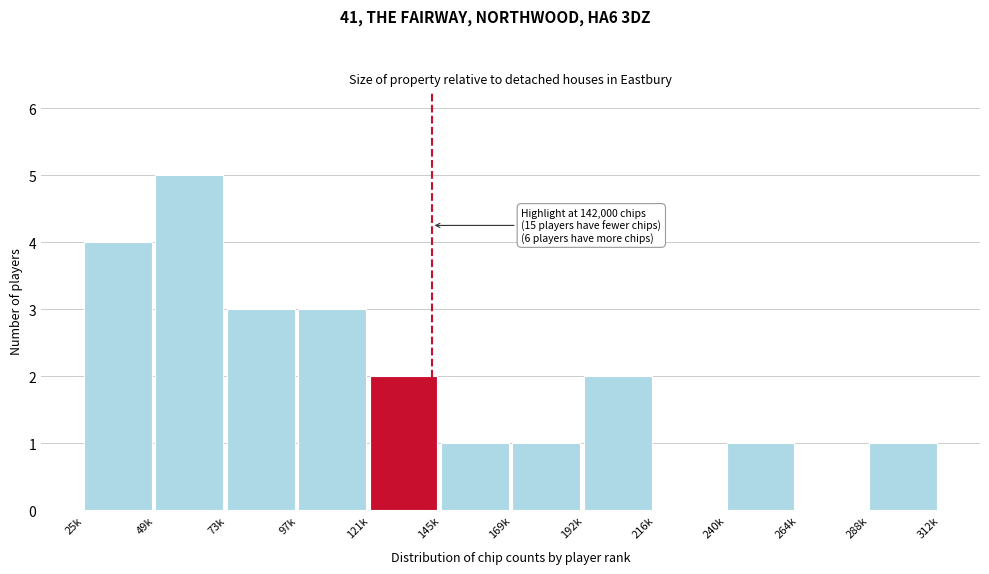

Reading left to right, list all the values displayed in this chart.

25k=4	49k=5	73k=3	97k=3	121k=2	145k=1	169k=1	192k=2	216k=0	240k=1	264k=0	288k=1